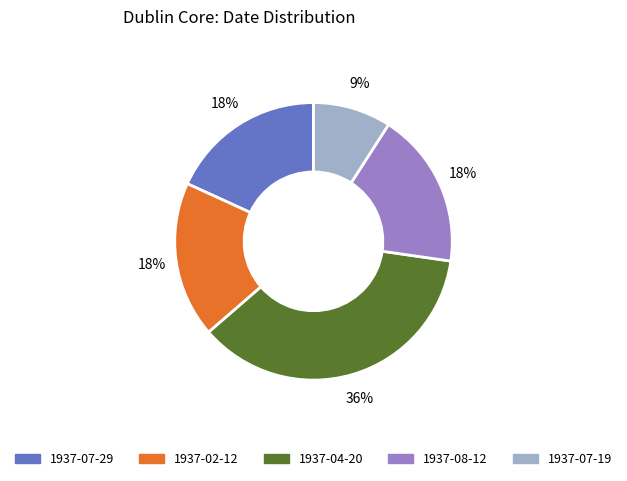

Count the number of slices in the pie.

5